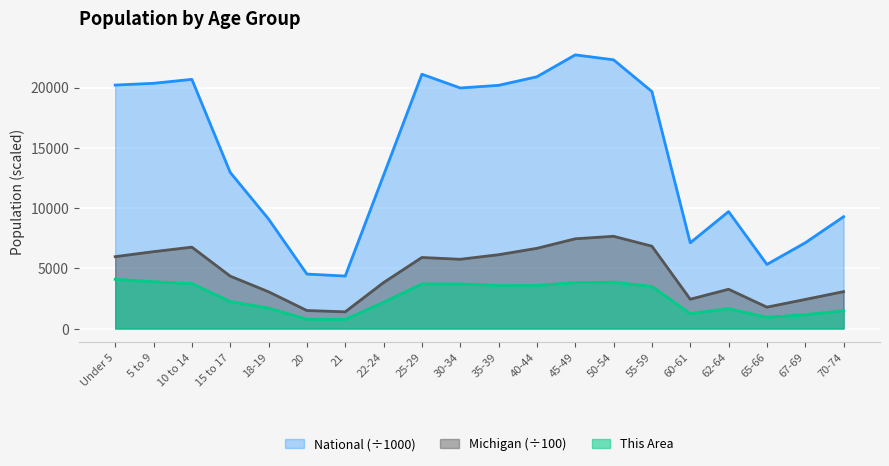

Does the chart display data point markers on the line(s)?

No